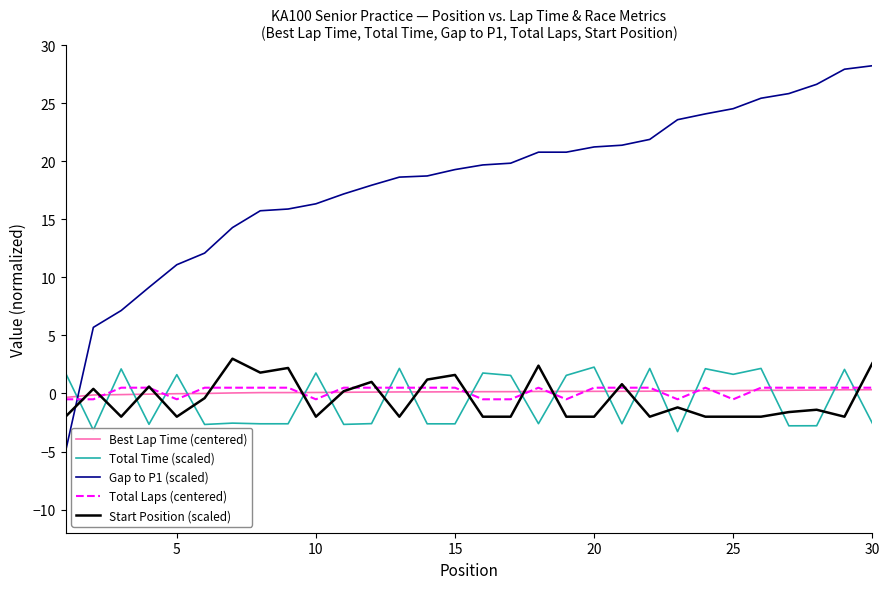

Which series has the widest spread of values?

Gap to P1 (scaled)